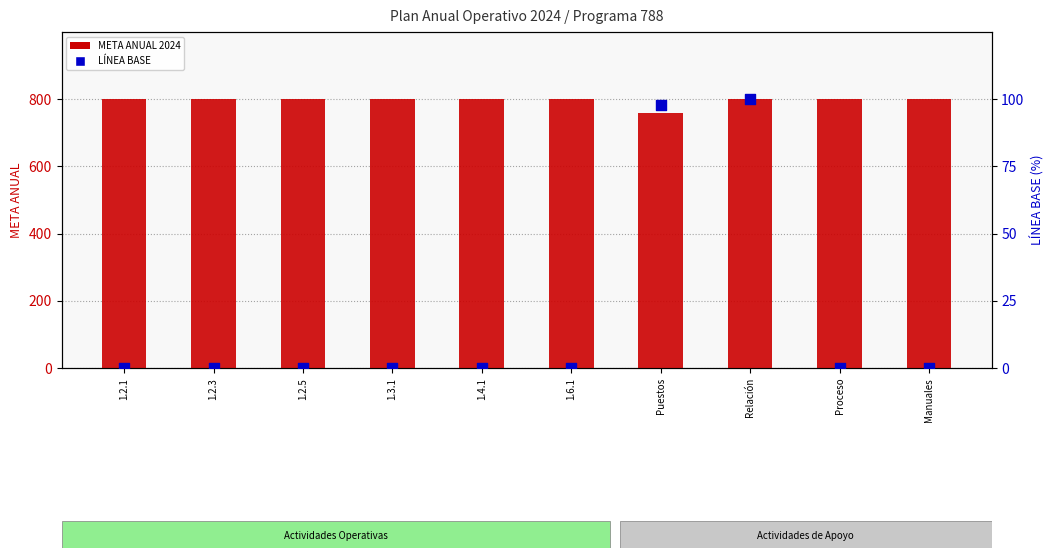

At which category is the sum across all series the highest?

Relación